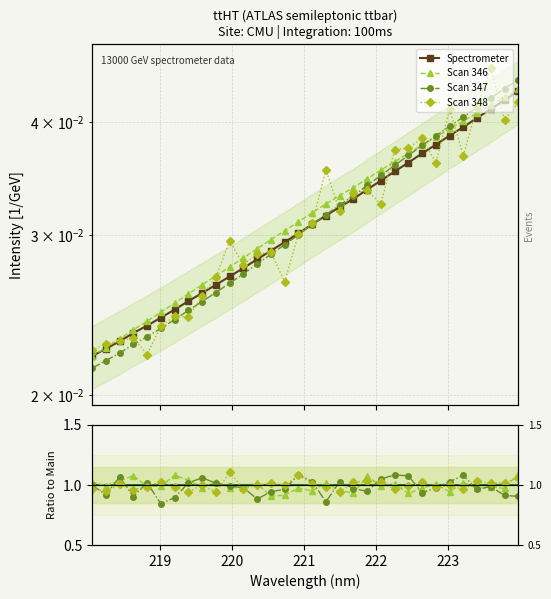

The value at 221.1174 is 0.0. True or false?

False